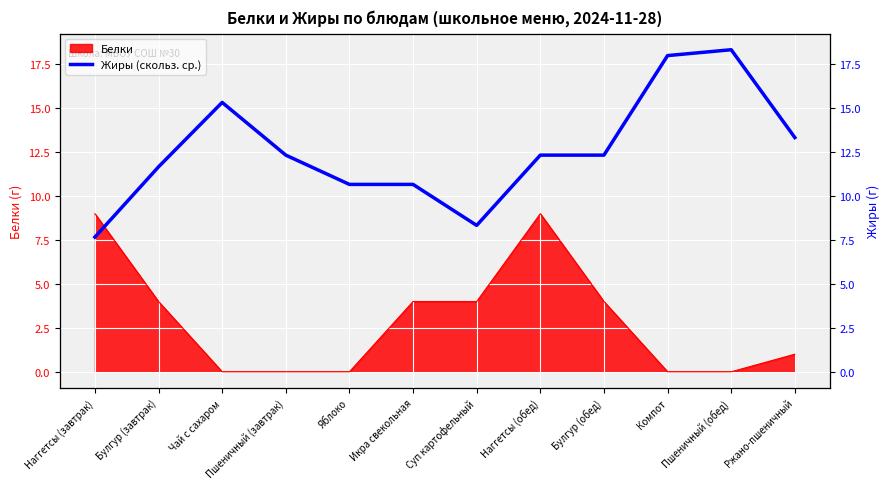

How many data points are above 12?

7